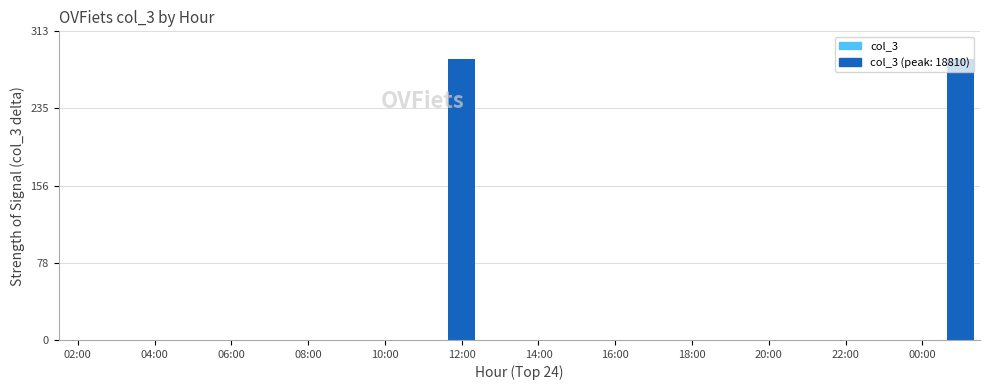

What is the maximum value shown in the chart?

285